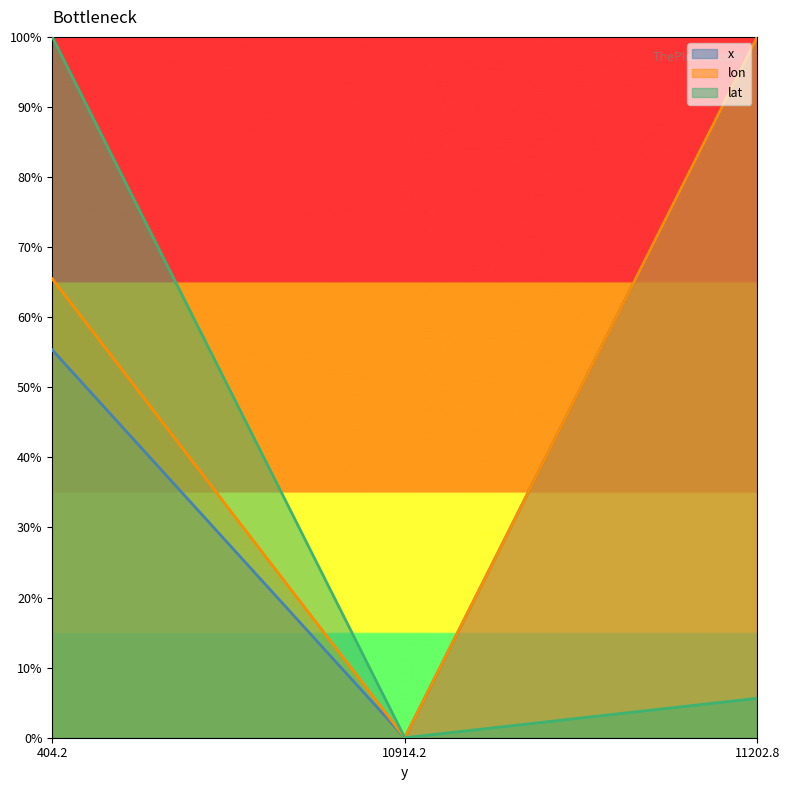

What is the label of the 1st point from the left?

404.2